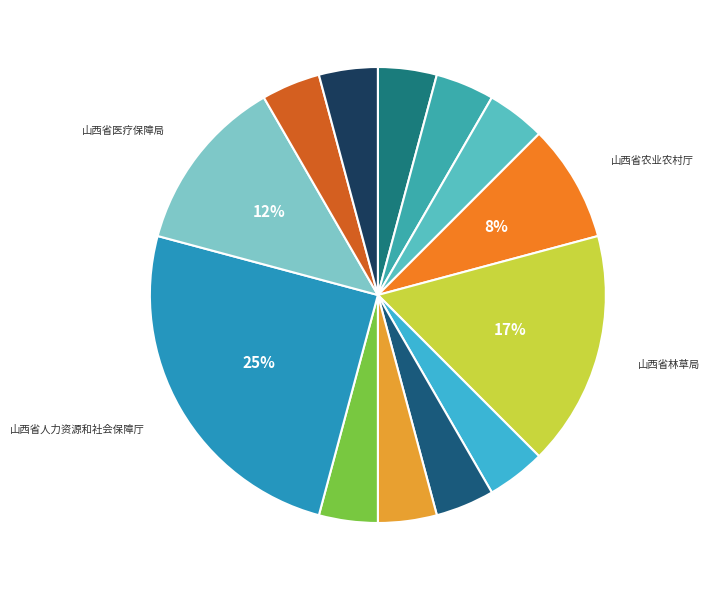

What is the largest slice in the pie chart?

山西省人力资源和社会保障厅